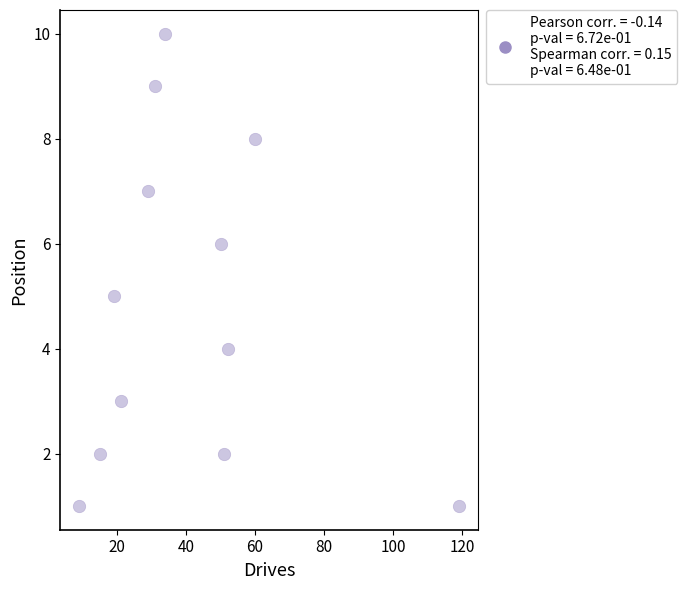

What is the average Y value?

5